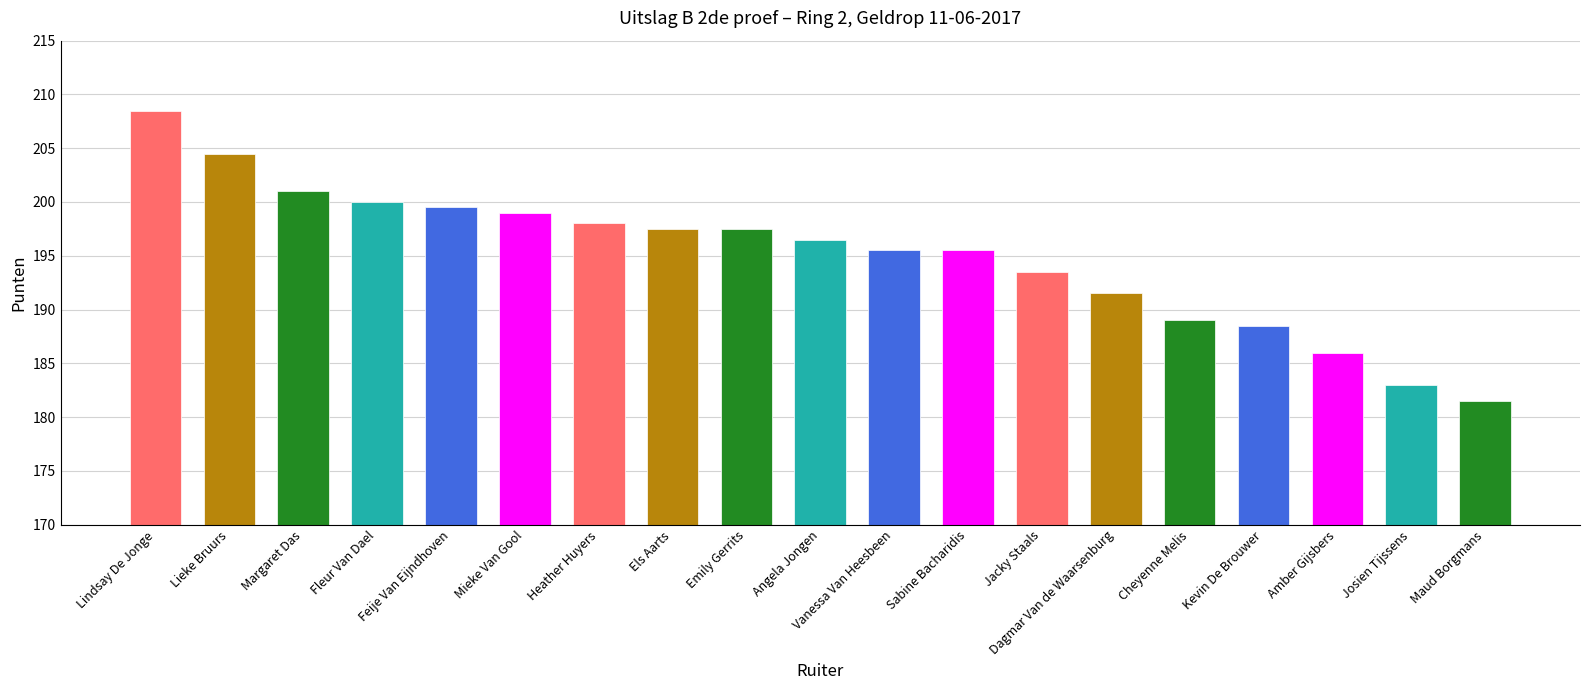

What is the sum of the values at Angela Jongen and Feije Van Eijndhoven?

396.0